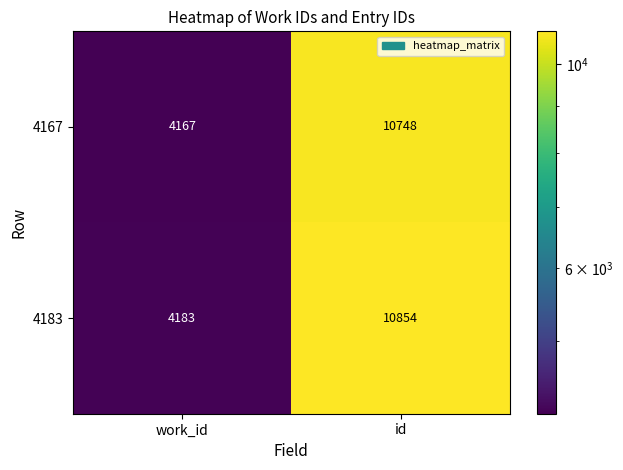

Read the 4183 value at work_id, to the nearest 100.

4200